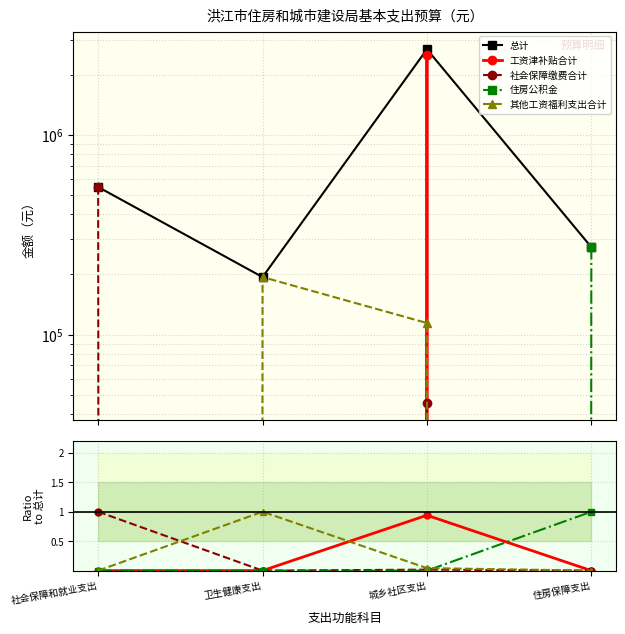

How many categories are shown in the chart?

4